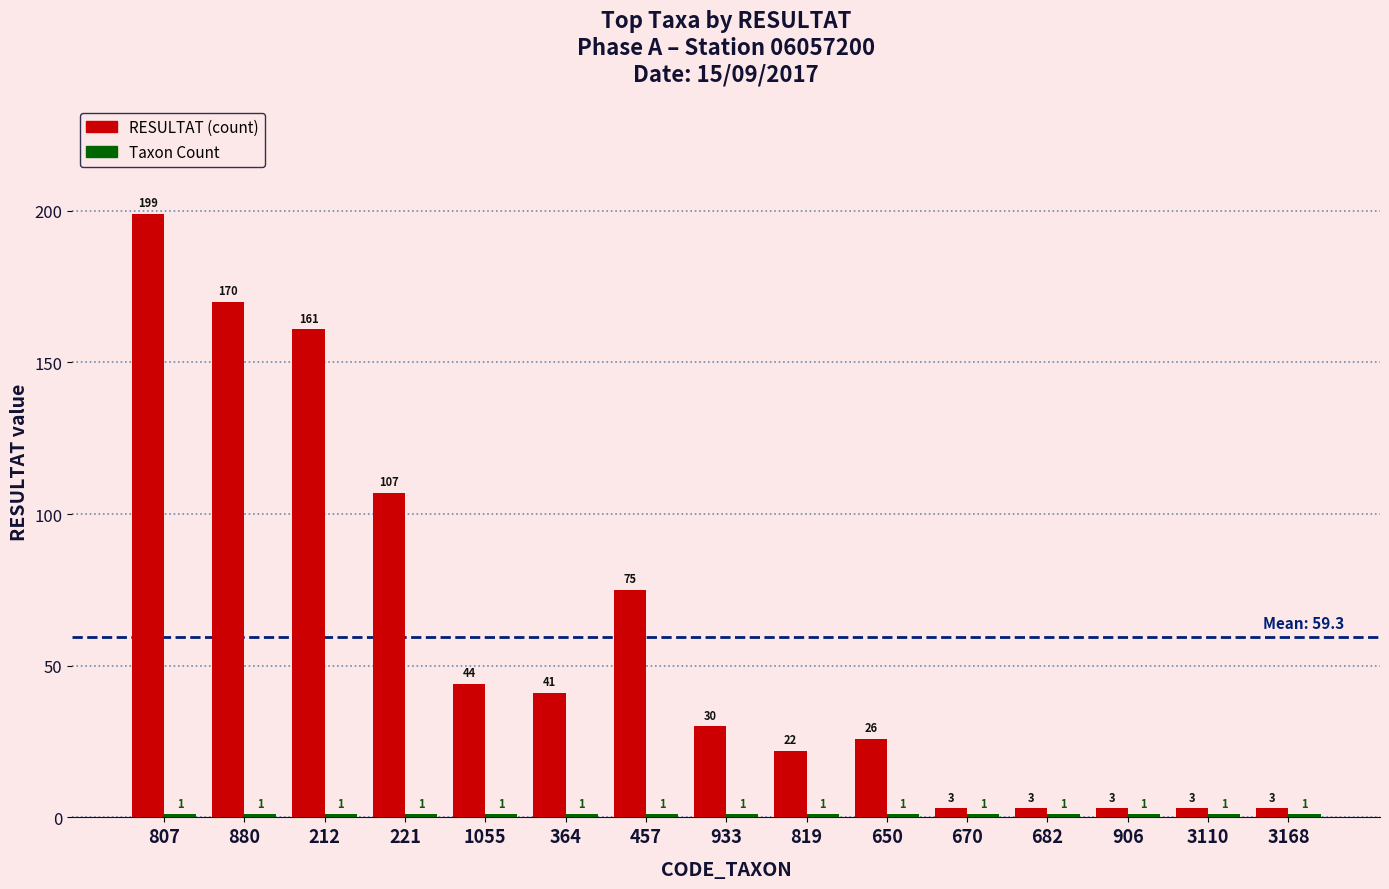

How many series are shown in this chart?

2